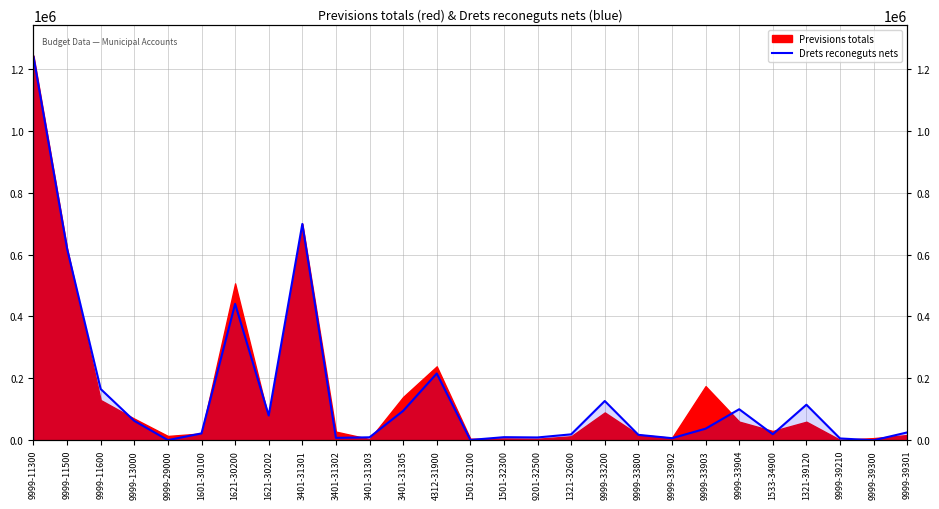

How many points are higher than both their immediate neighbors (excluding endpoints)?

7